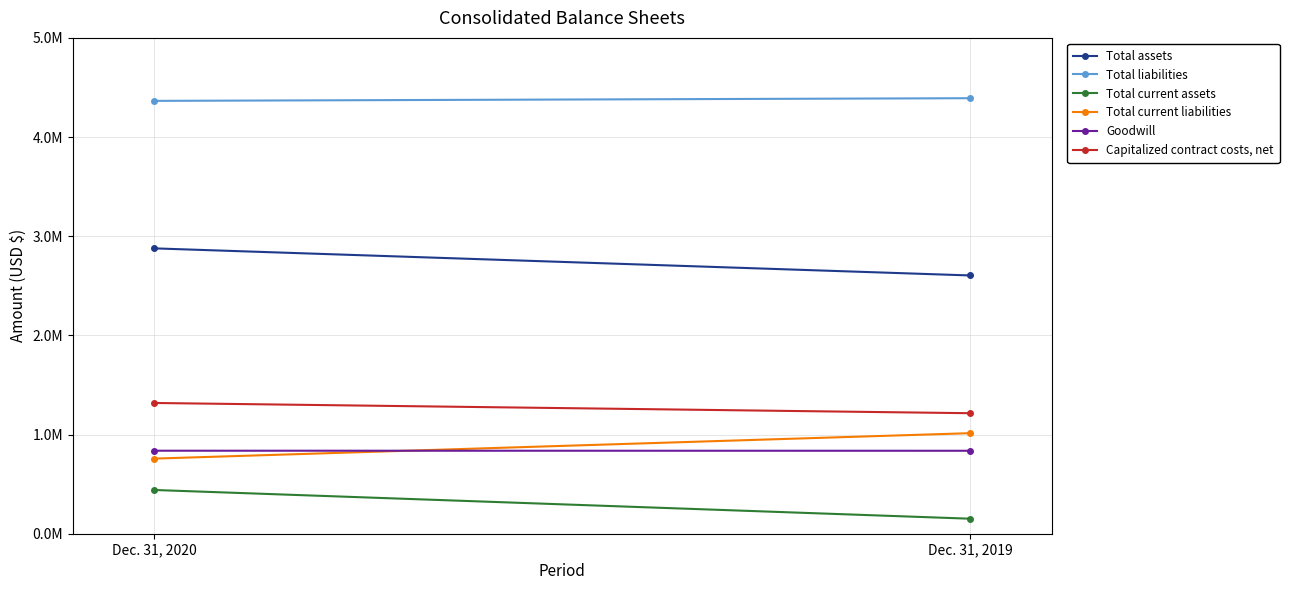

The value of Total assets at Dec. 31, 2020 is 2877493. True or false?

True